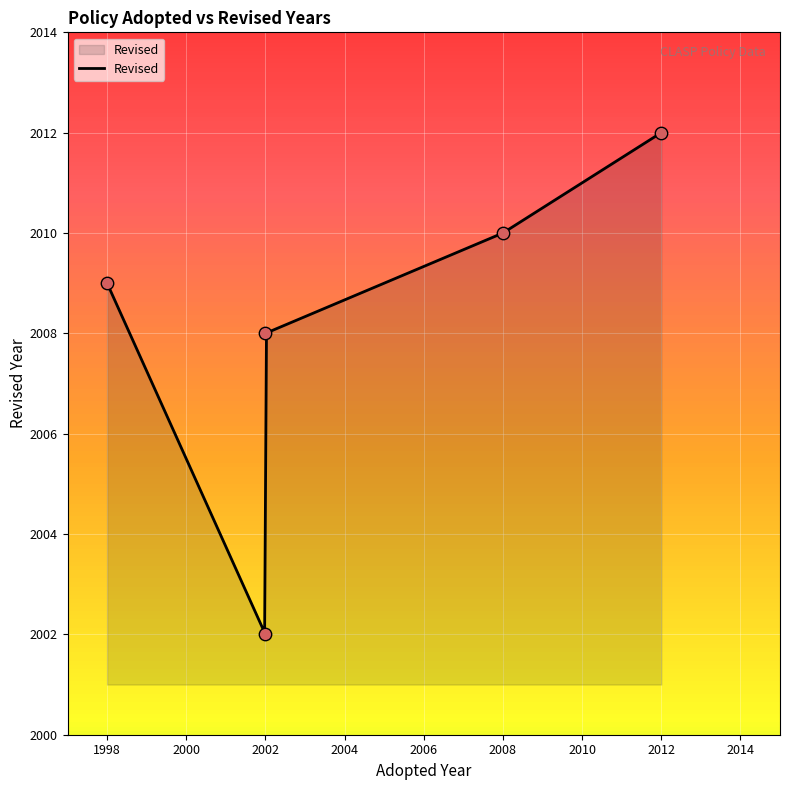

What is the ratio of the value at 2002 to the value at 2002?

1.0